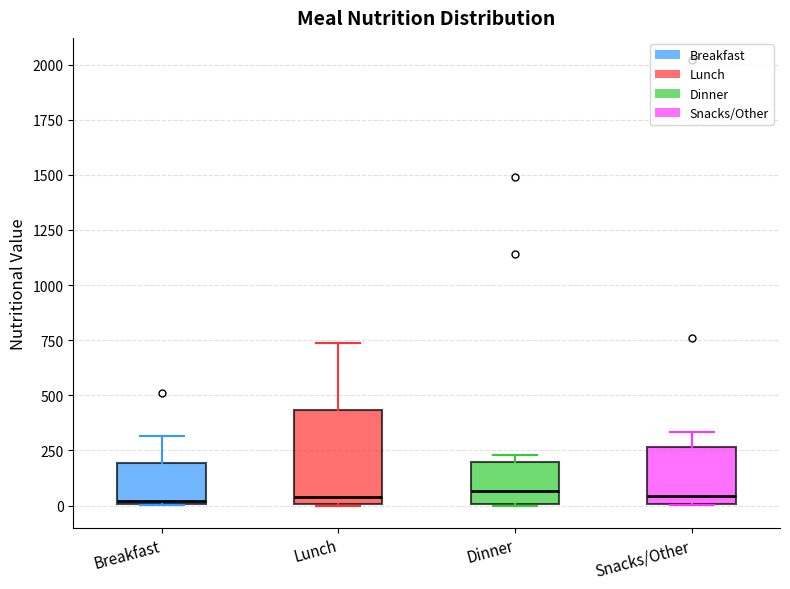

Where is the lower edge of the box for Dinner on the y-axis? The values are not printed on the chart, so give them approximately, as read against the axis.

0